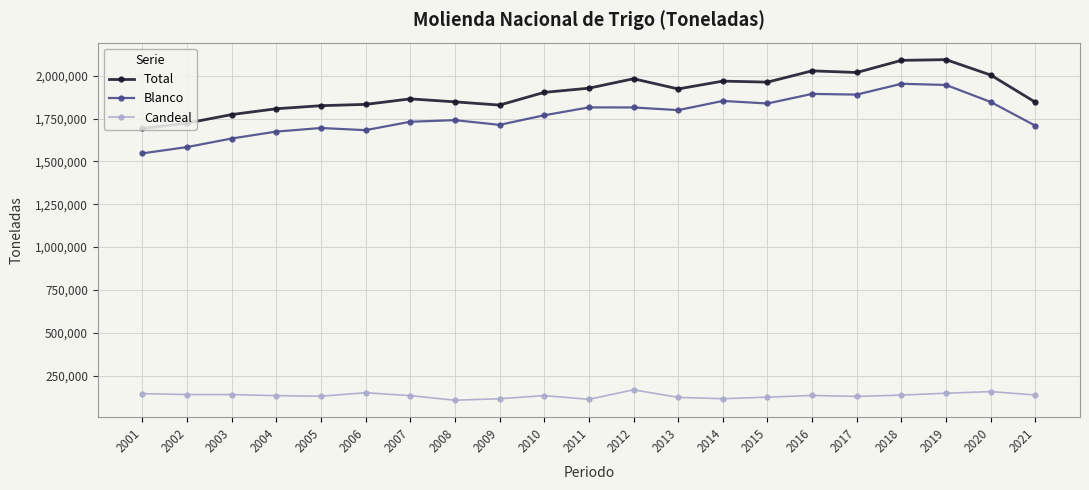

Is this an area chart (filled region under the line)?

No